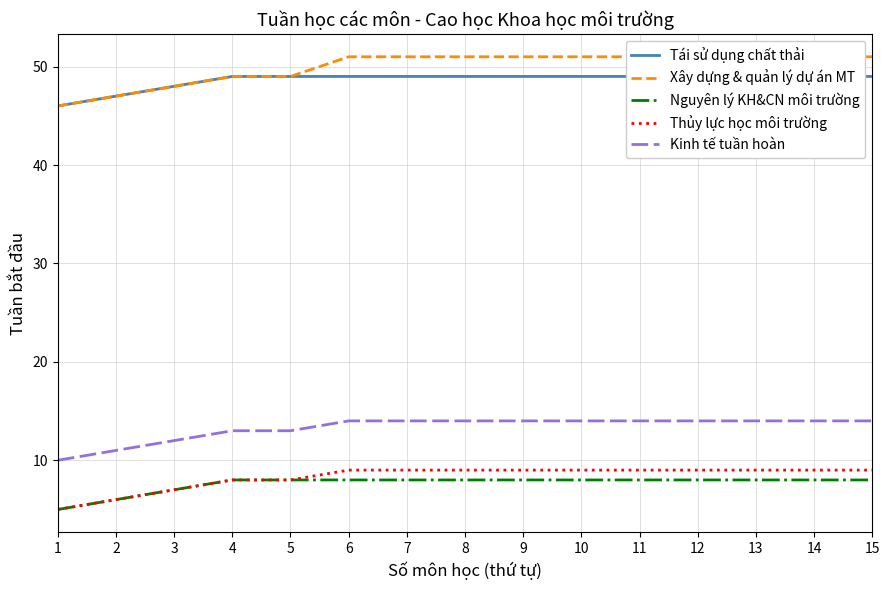

Between 2 and 8, which series saw the biggest shift?

Xây dựng & quản lý dự án MT